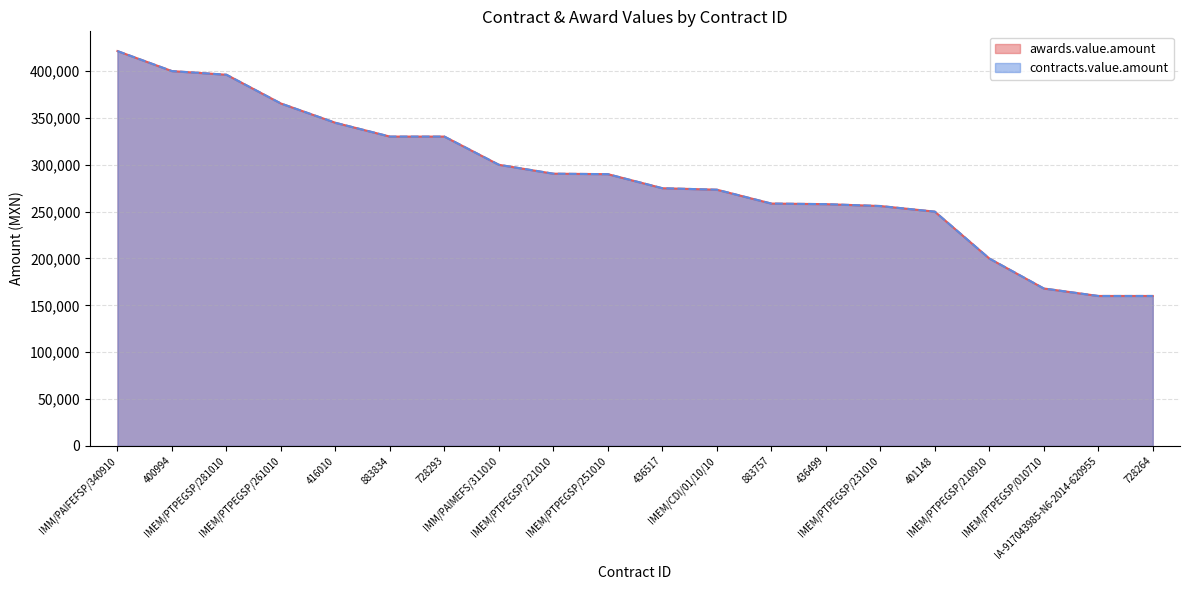

Where does the awards.value.amount series first go above 290000?

IMM/PAIFEFSP/340910